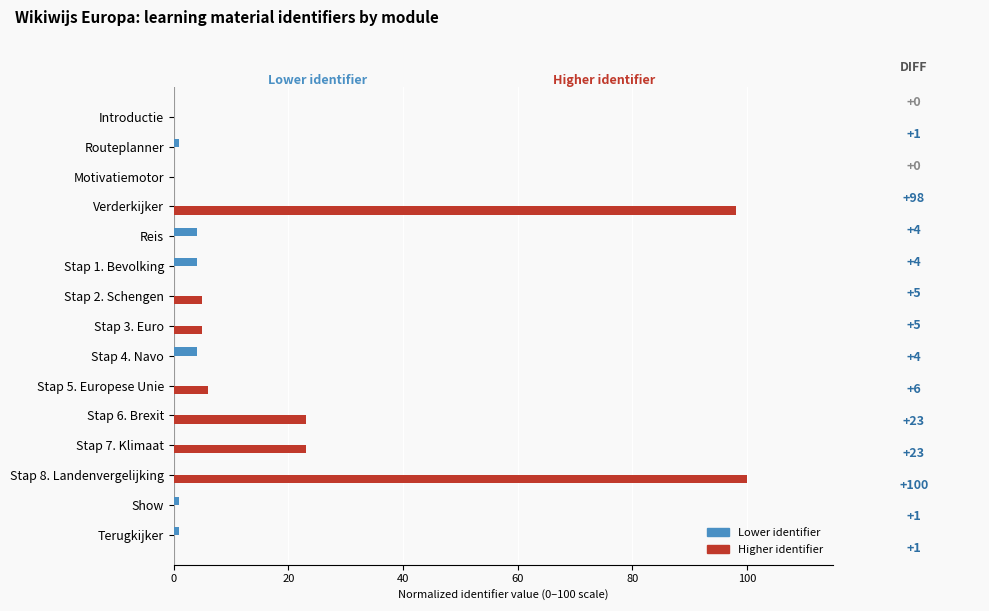

The value of Higher identifier at Stap 8. Landenvergelijking is 100. True or false?

True